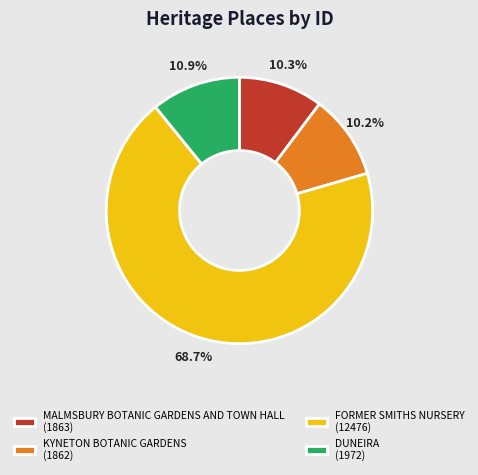

Between KYNETON BOTANIC GARDENS (1862) and FORMER SMITHS NURSERY (12476), which is larger?

FORMER SMITHS NURSERY (12476)